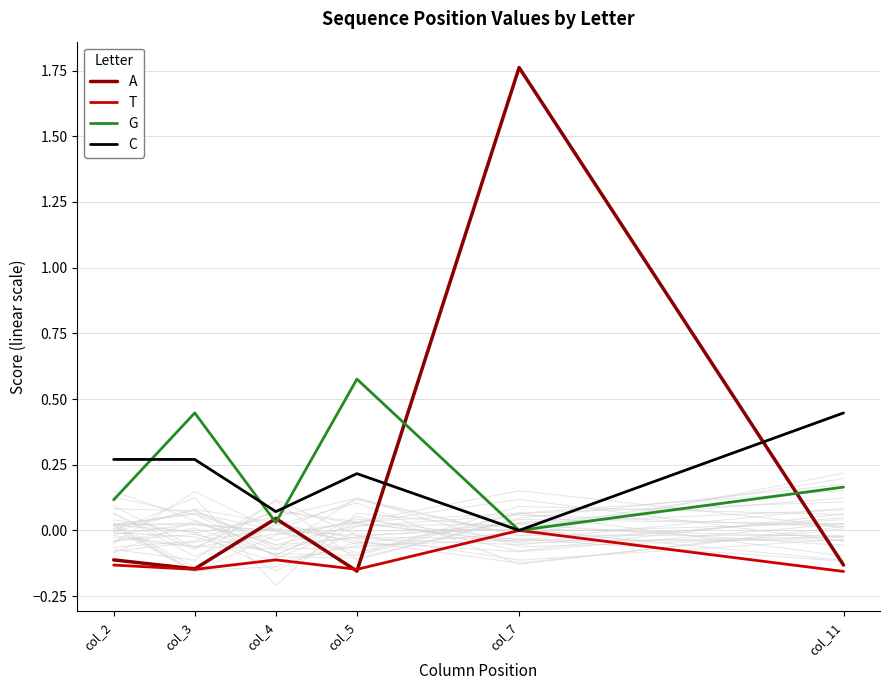

Which category has the highest value in the G series?

col_5